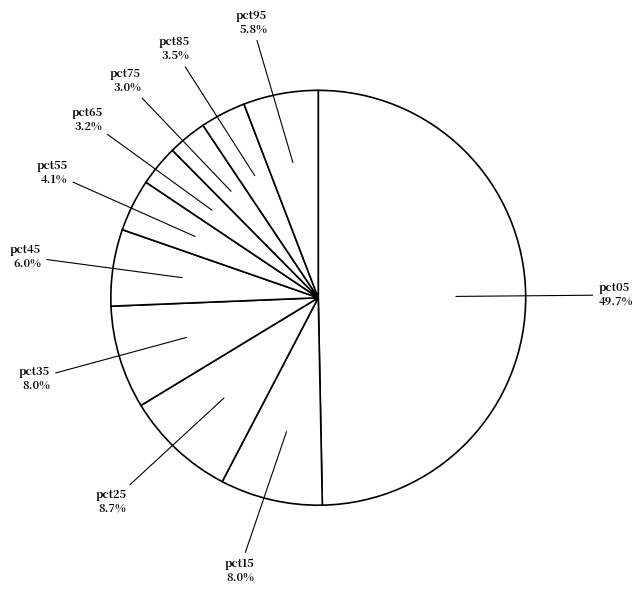

Do pct85 and pct95 together represent more than half of the pie?

No